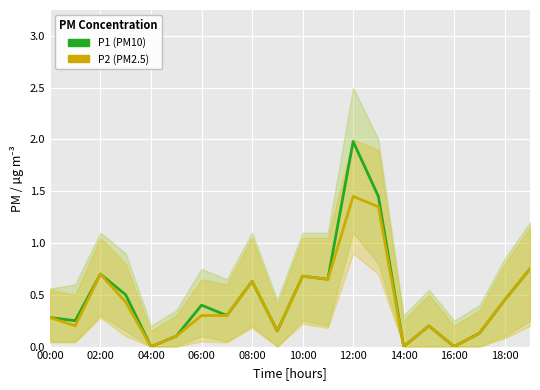

What is the difference between the P2 (PM2.5) values at 15 and 10?

0.5